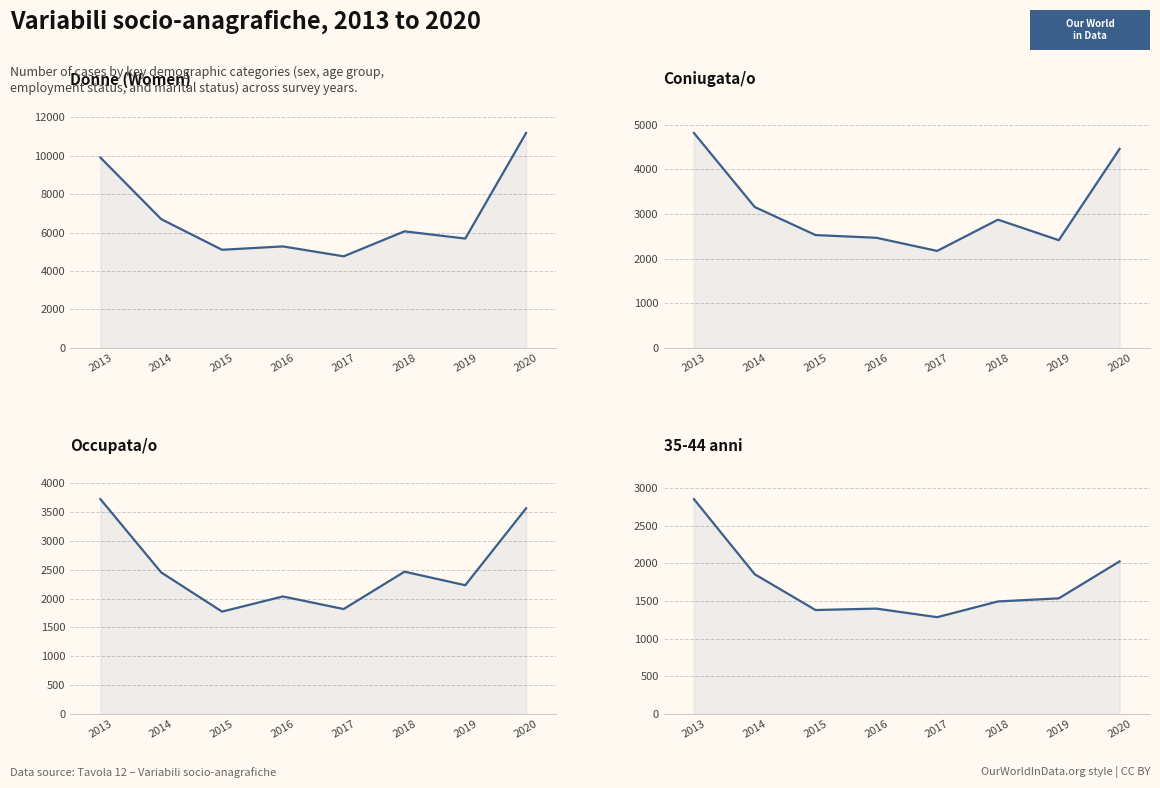

What is the value of the Donne (Women) point at the 4th from the left?

5284